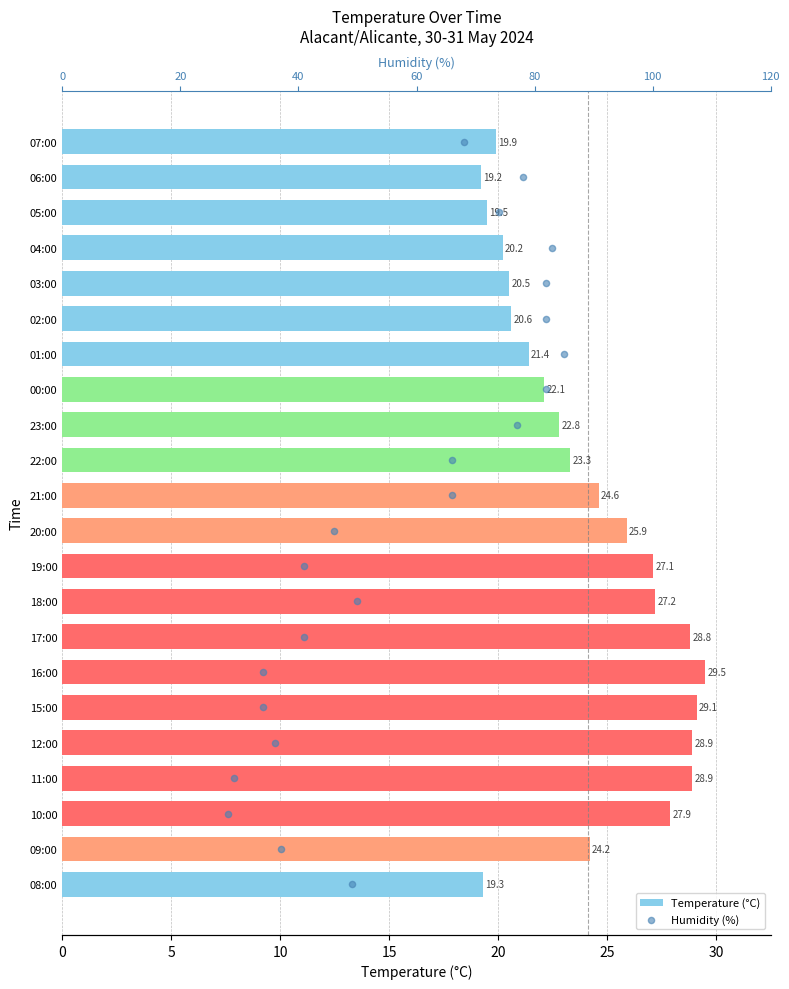

What are all the series names shown in the legend?

Temperature (°C), Humidity (%)